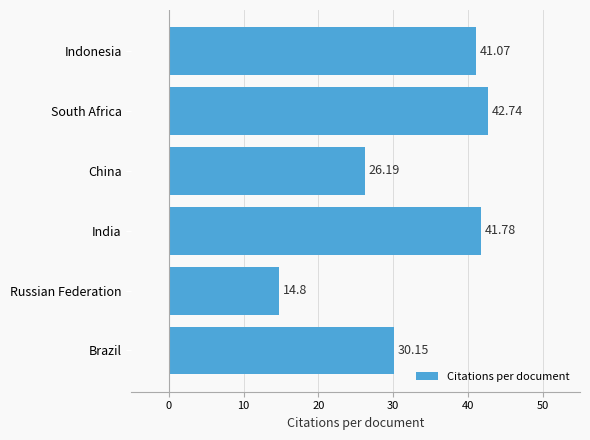

What is the sum of all values?

196.7